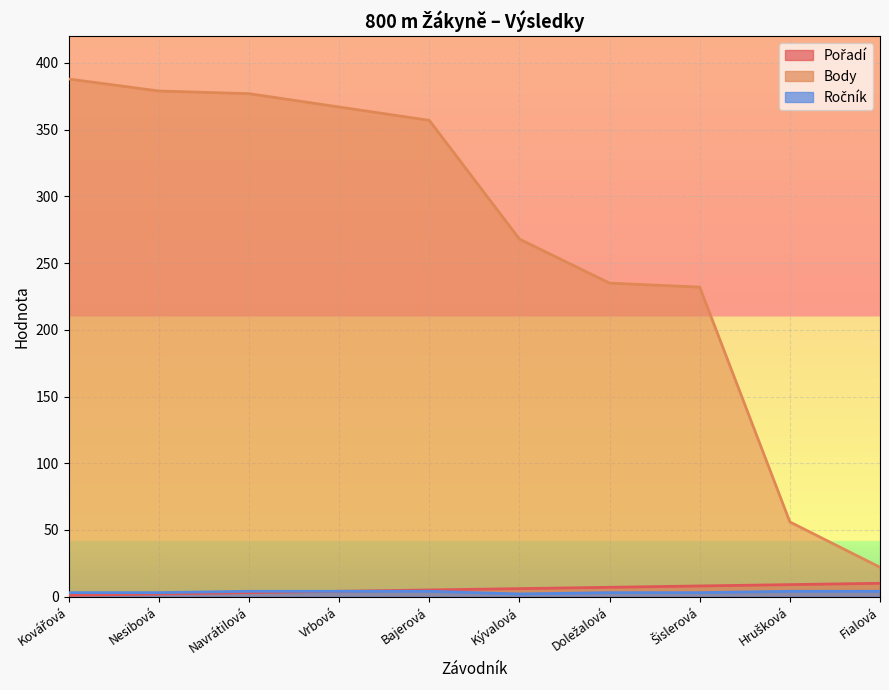

What is the label of the 9th point from the right?

Nesibová